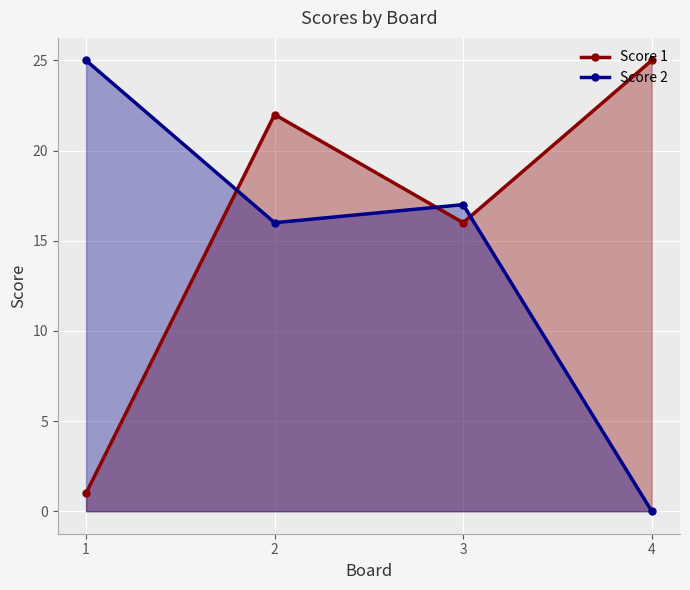

What is the sum of the Score 2 values at 2 and 3?

33